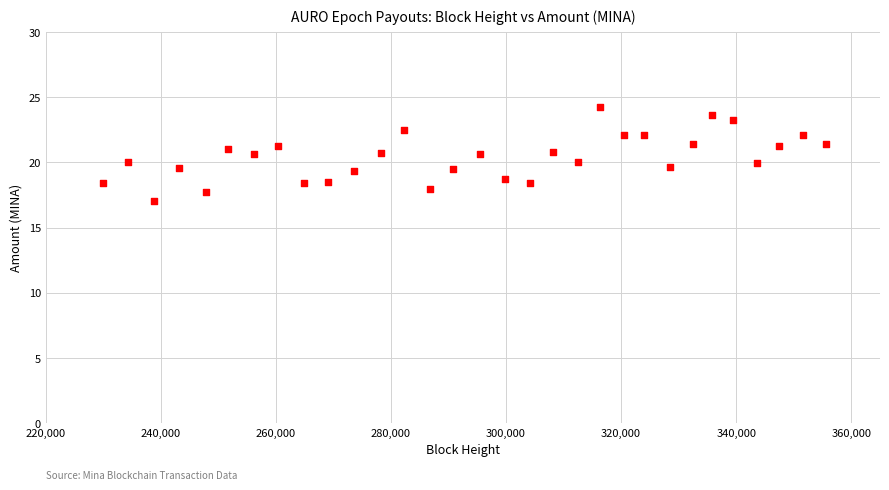

What is the range of X values (max minus min)?

125685.0